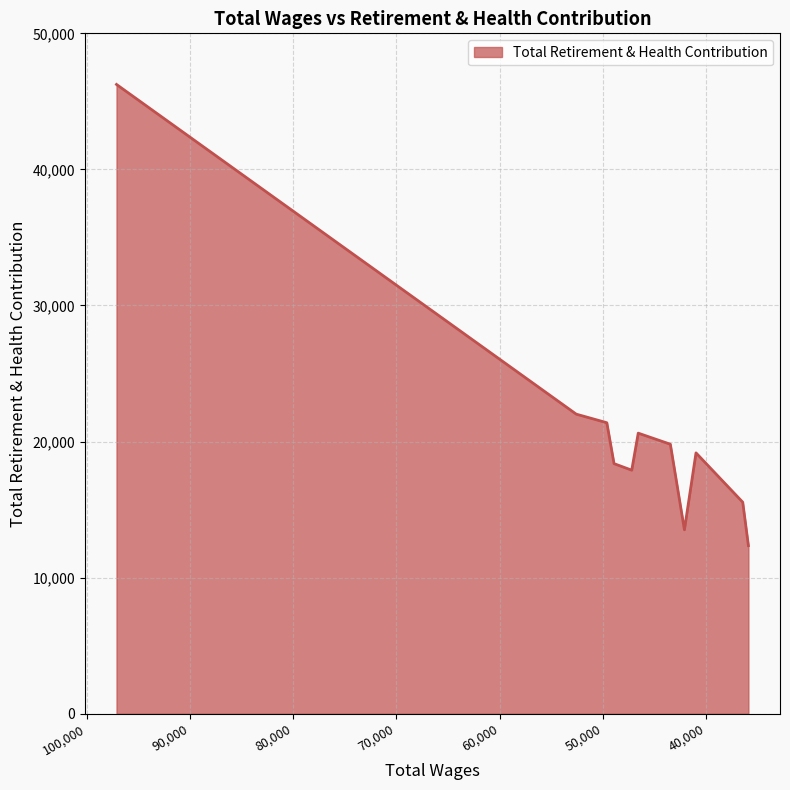

What is the label of the 9th point from the right?

49617.0